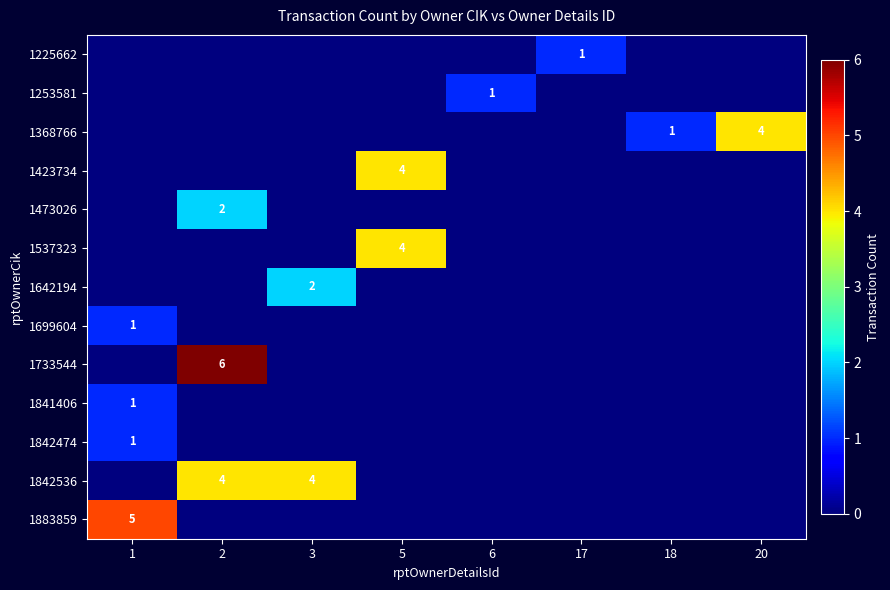

True or false: 1842474 has a value of 0 at 1.

False